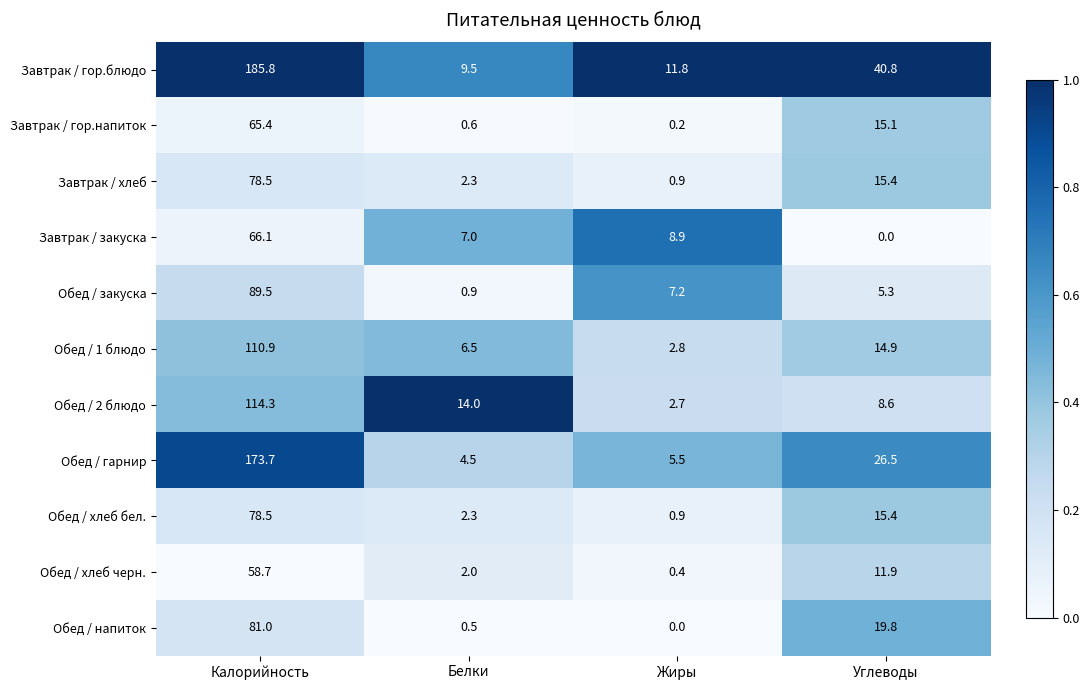

What is the sum of all Обед / 1 блюдо values?

135.1